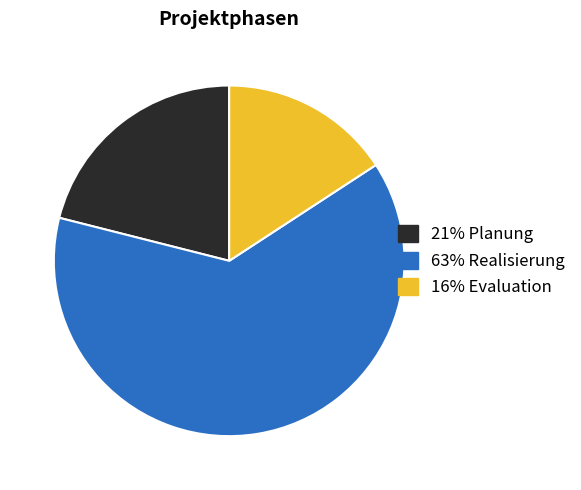

Count the number of slices in the pie.

3